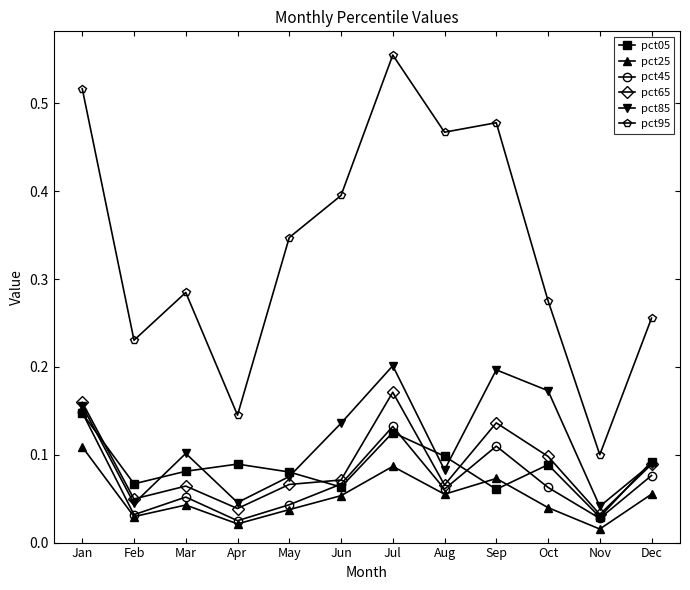

At which label is pct05 closest to 0?

Nov